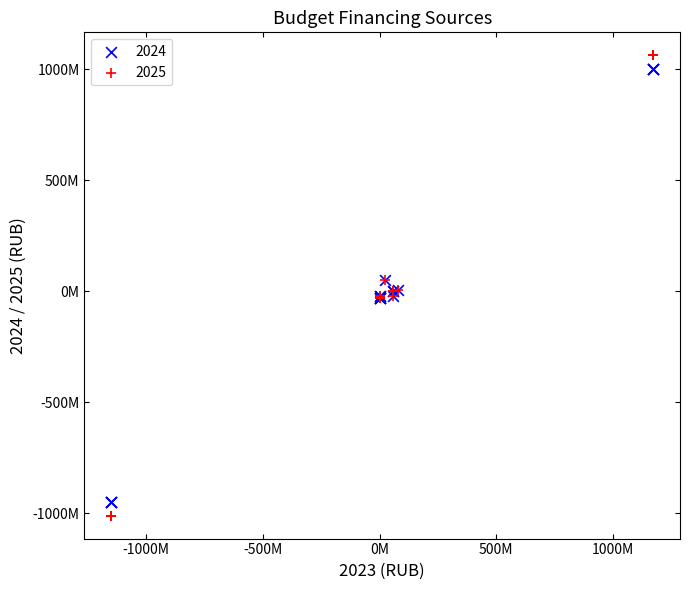

What are all the series names shown in the legend?

2024, 2025